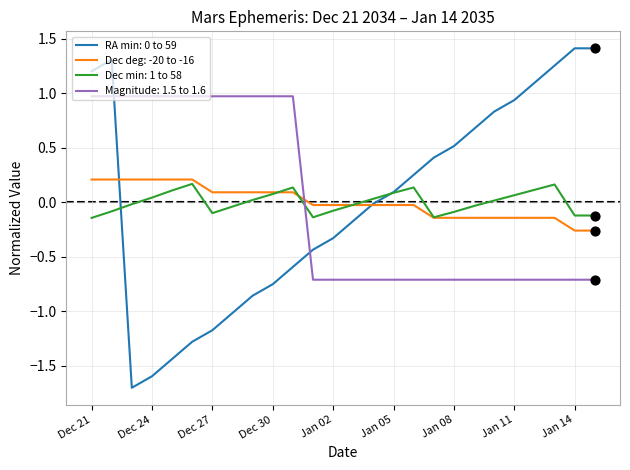

True or false: Dec deg: -20 to -16 and Magnitude: 1.5 to 1.6 cross at least once.

True